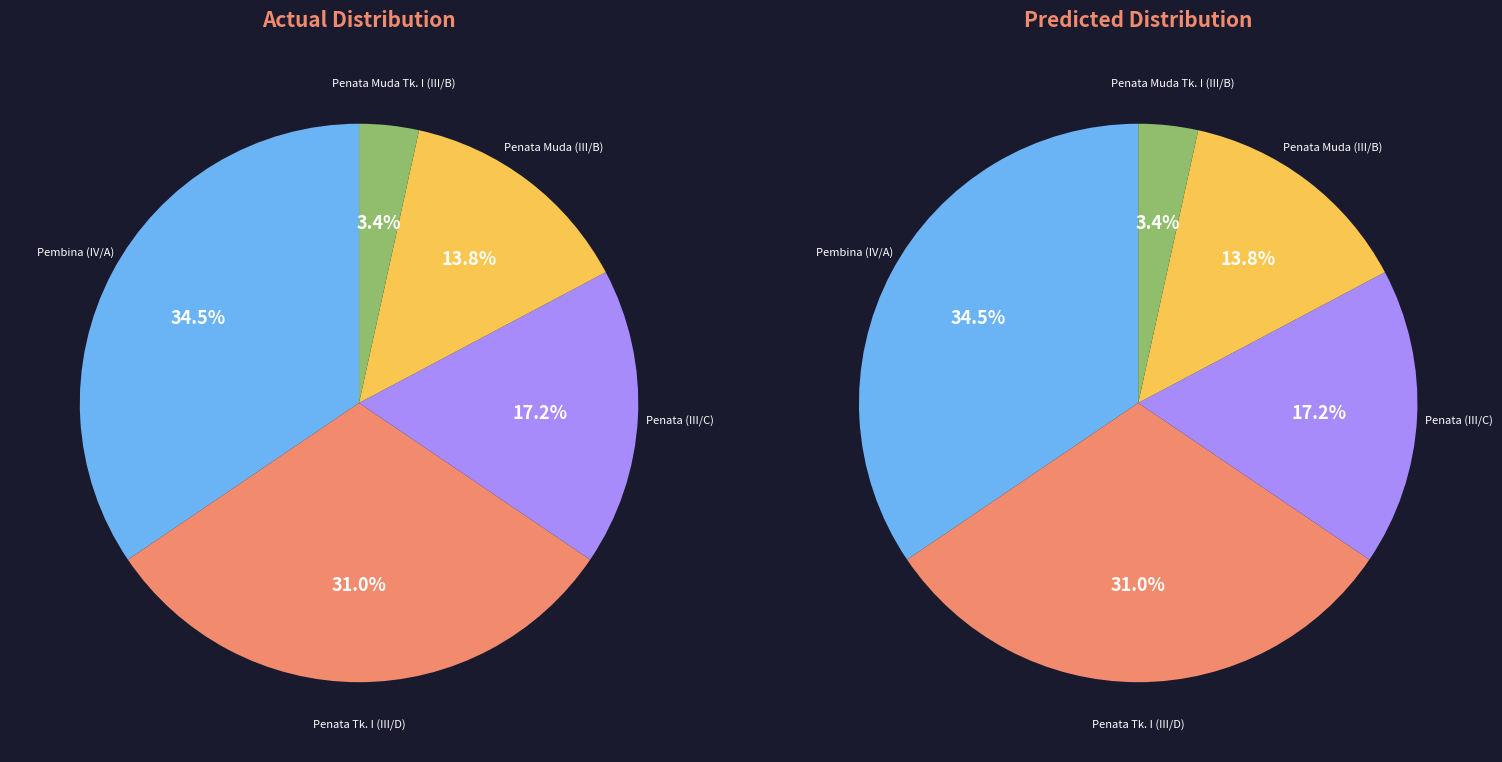

How many segments does this pie chart have?

5